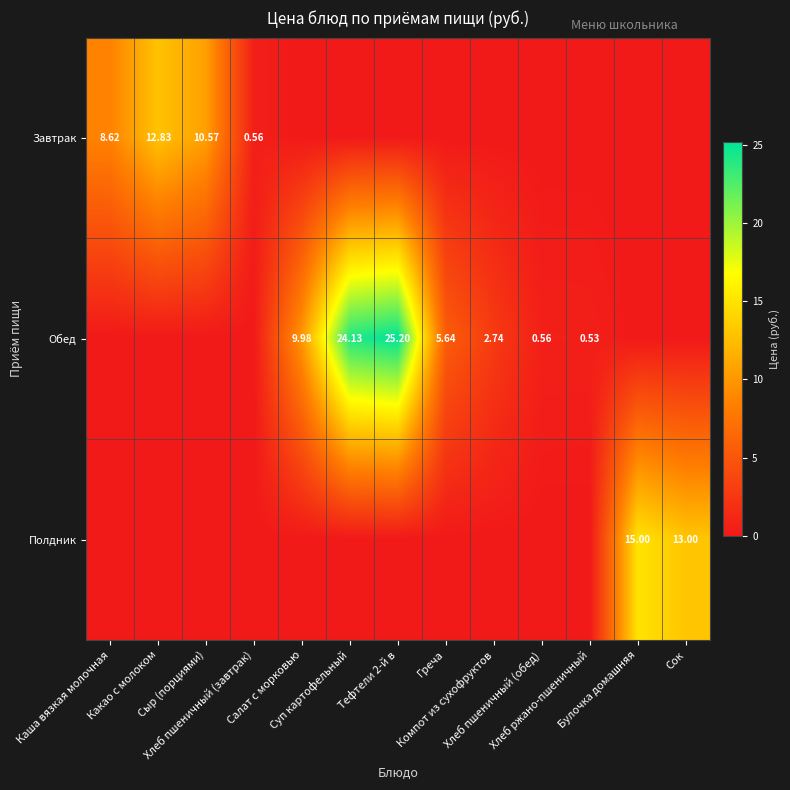

What is the difference between the highest and lowest values at Суп картофельный?

24.1